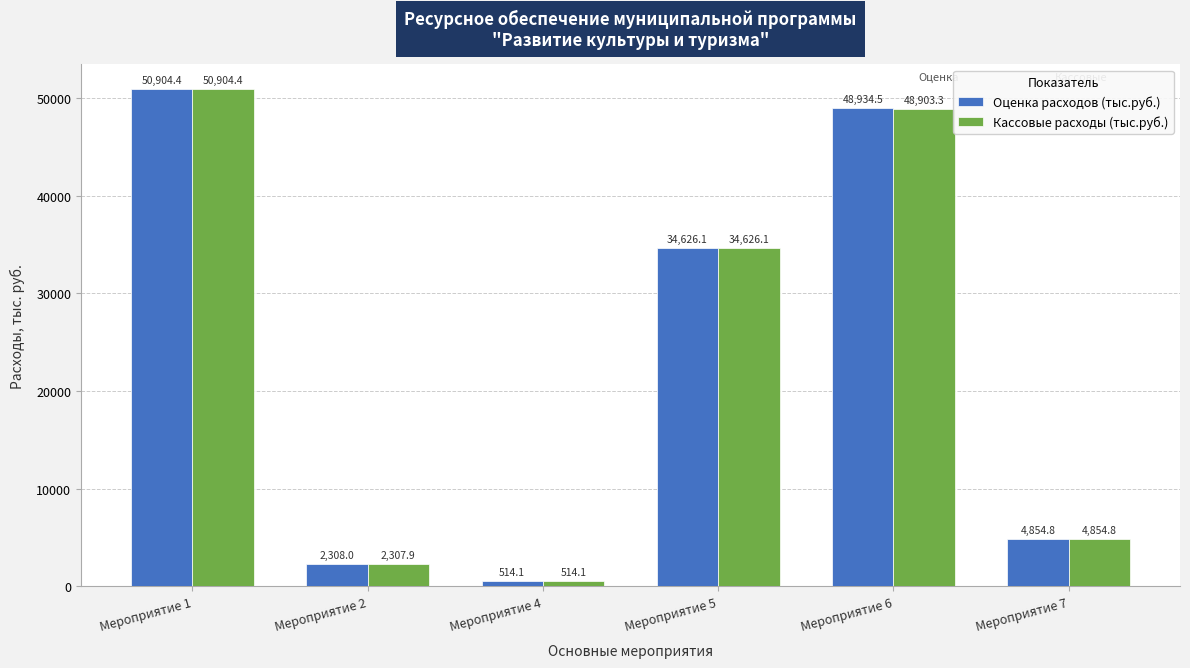

Which category has the lowest value across all series?

Мероприятие 4